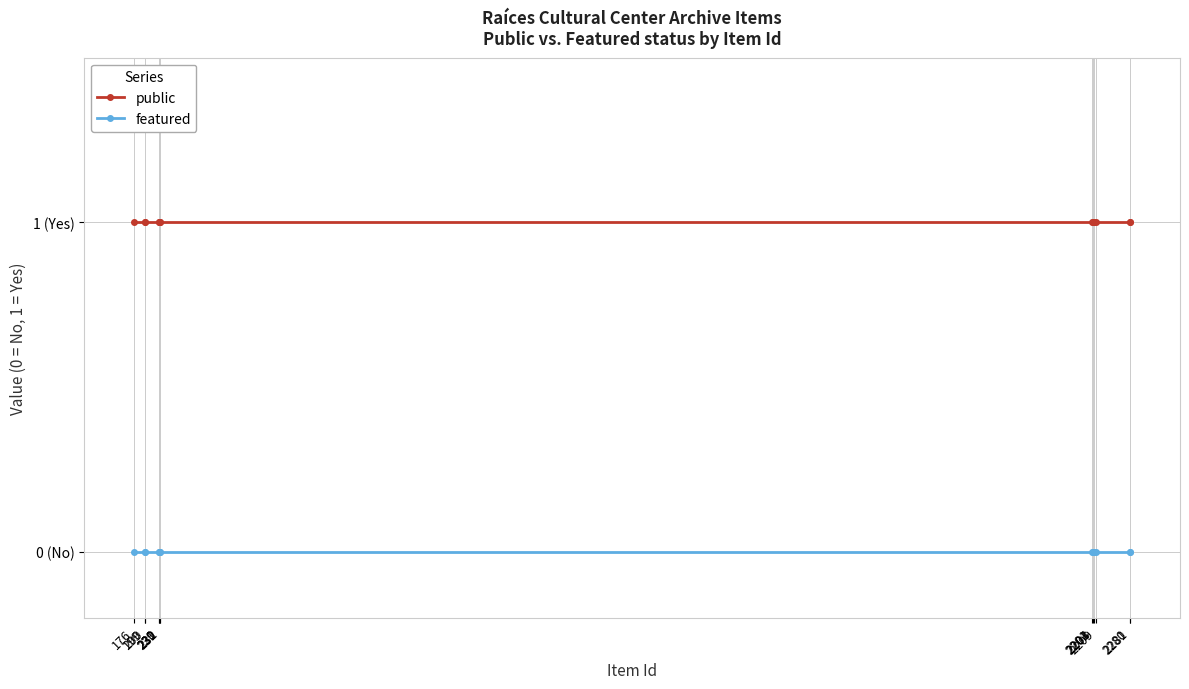

Does the chart have visible grid lines?

Yes